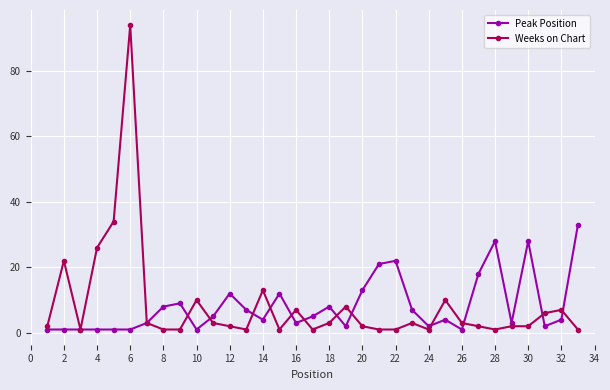

After their last crossing, which series has the higher values: Peak Position or Weeks on Chart?

Peak Position